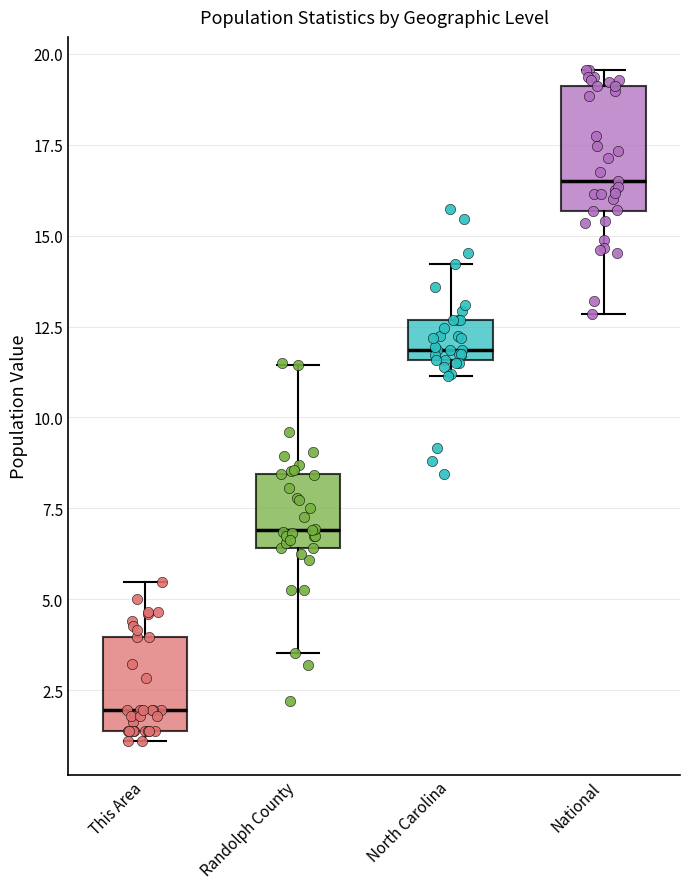

Reading left to right, read every box against the y-axis: the position of its median line, the range the box covers, and the ends of its whiskers. The values are not printed on the chart, so give them approximately, as read against the axis.

This Area: median 2.0, box 1.5 to 4.0, whiskers 1.0 to 5.5
Randolph County: median 7.0, box 6.5 to 8.5, whiskers 3.5 to 11.5
North Carolina: median 12.0, box 11.5 to 12.5, whiskers 11.0 to 14.0
National: median 16.5, box 15.5 to 19.0, whiskers 13.0 to 19.5